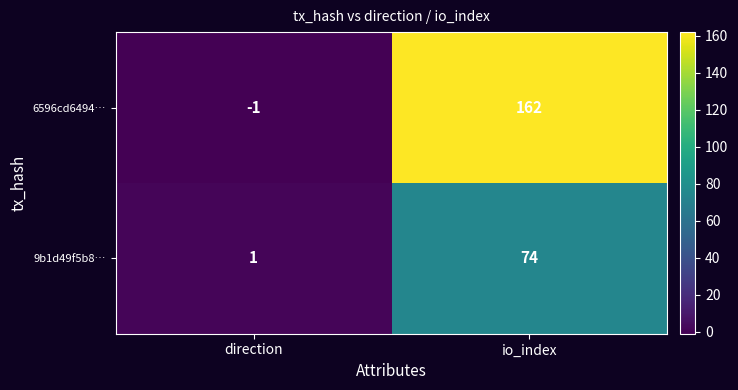

Reading left to right, list all the values displayed in this chart.

6596cd6494…: direction=-1	io_index=162
9b1d49f5b8…: direction=1	io_index=74